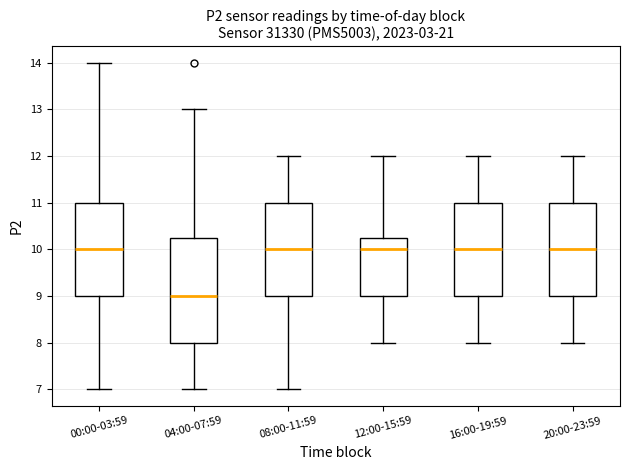

Comparing the boxes themselves (not the whiskers), which one is the tallest?

04:00-07:59